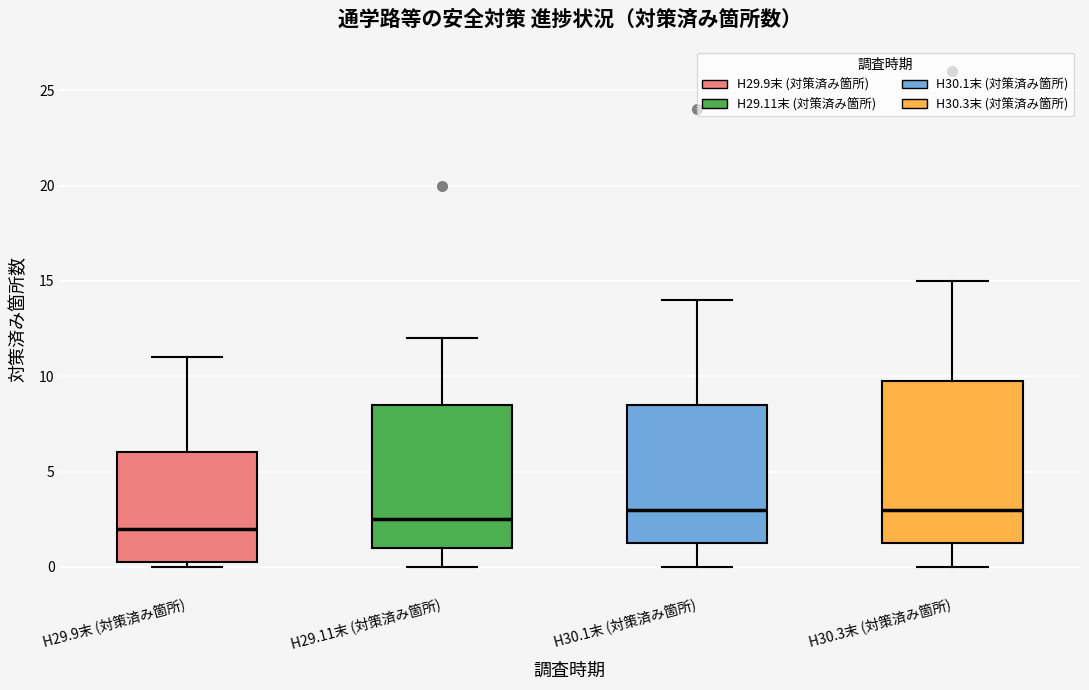

Reading left to right, transcribe this box plot: for each box, give where its median line is, the range the box spans, and where its two whiskers end, as read against the y-axis. The values are not printed on the chart, so give them approximately, as read against the axis.

H29.9末 (対策済み箇所): median 2.0, box 0.5 to 6.0, whiskers 0.0 to 11.0
H29.11末 (対策済み箇所): median 2.5, box 1.0 to 8.5, whiskers 0.0 to 12.0
H30.1末 (対策済み箇所): median 3.0, box 1.5 to 8.5, whiskers 0.0 to 14.0
H30.3末 (対策済み箇所): median 3.0, box 1.5 to 10.0, whiskers 0.0 to 15.0